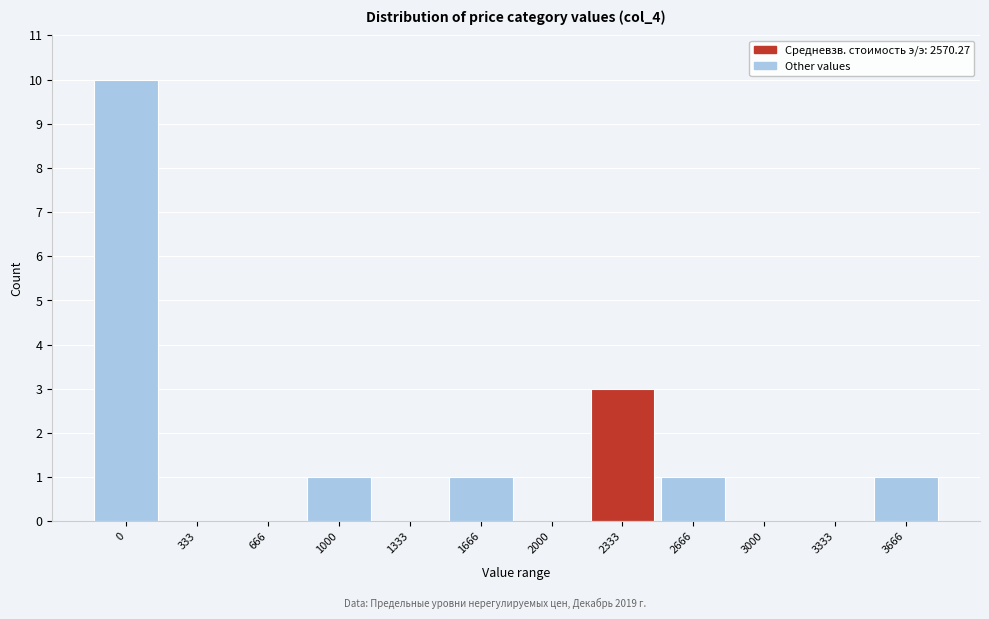

Reading left to right, list all the values displayed in this chart.

0=10	333=0	666=0	1000=1	1333=0	1666=1	2000=0	2333=3	2666=1	3000=0	3333=0	3666=1